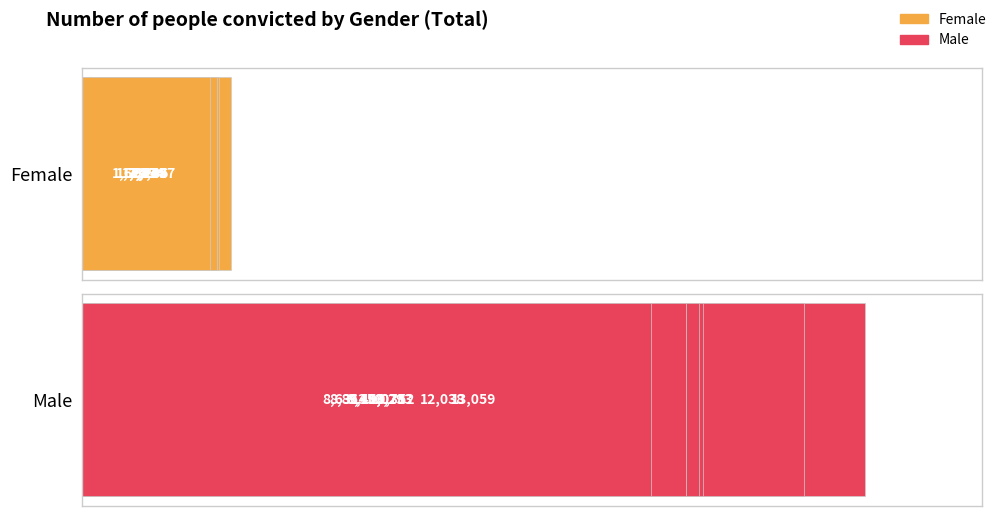

What is the value of the Female bar at the 10th from the left?

2134